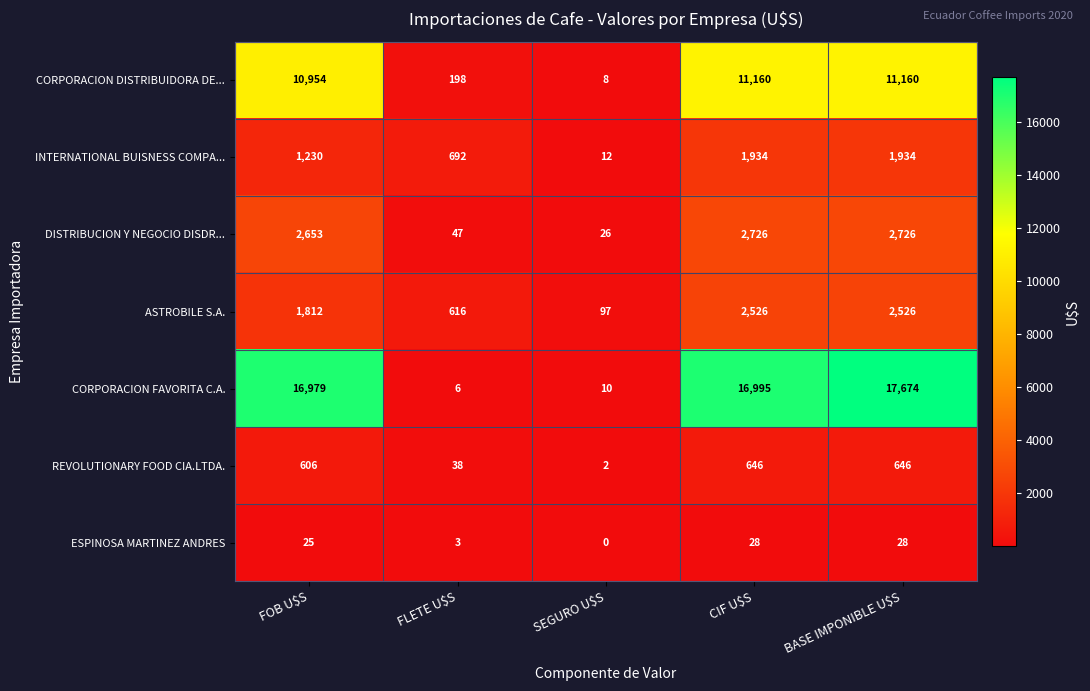

What is the minimum value shown in the chart?

0